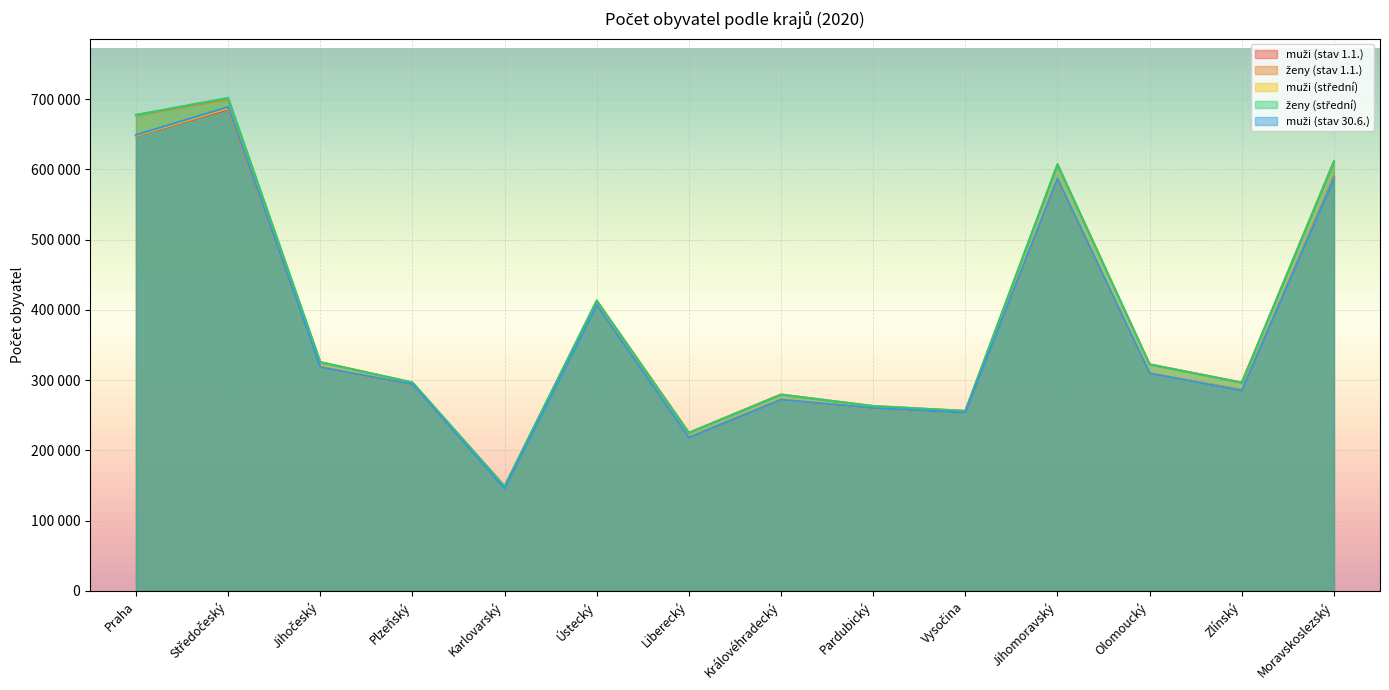

What is the lowest value of the ženy (střední) series?

148919